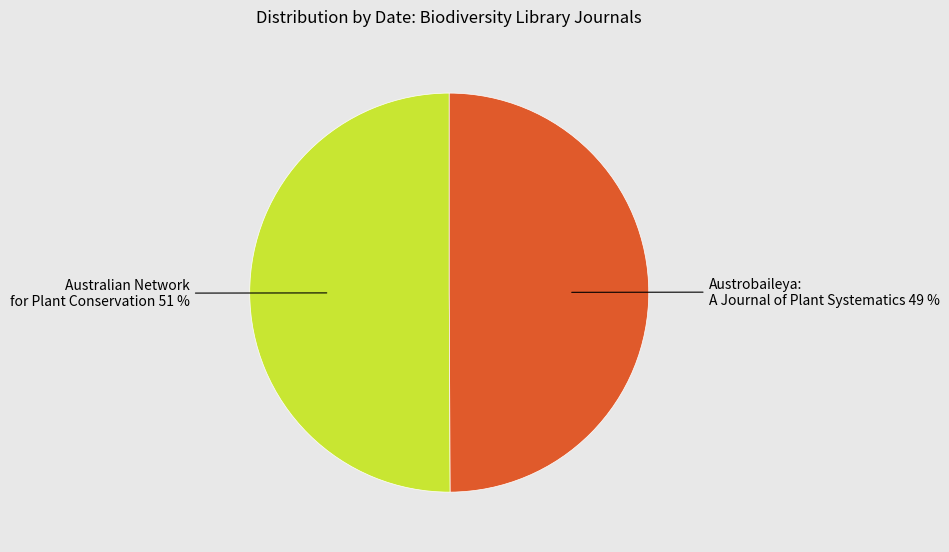

To the nearest percent, what is the average slice percentage?

50%